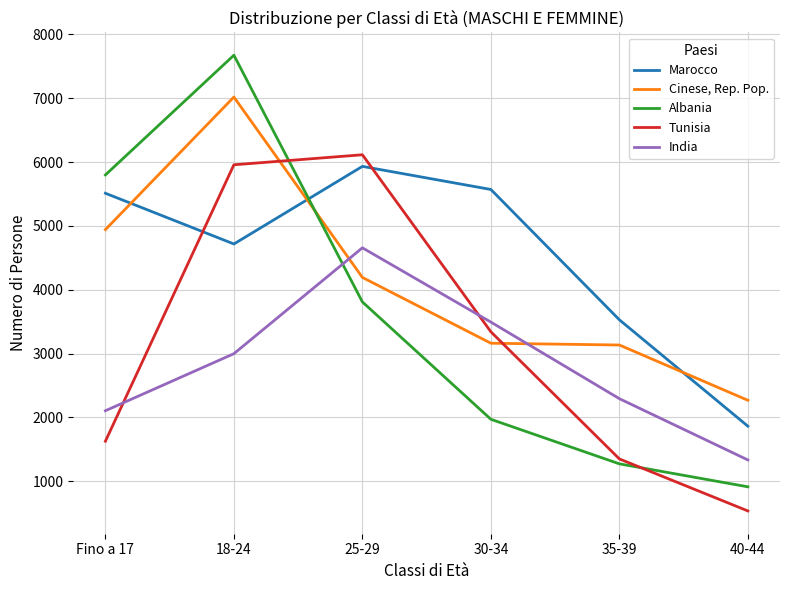

Is the value of Albania at Fino a 17 greater than the value of Cinese, Rep. Pop. at 25-29?

Yes